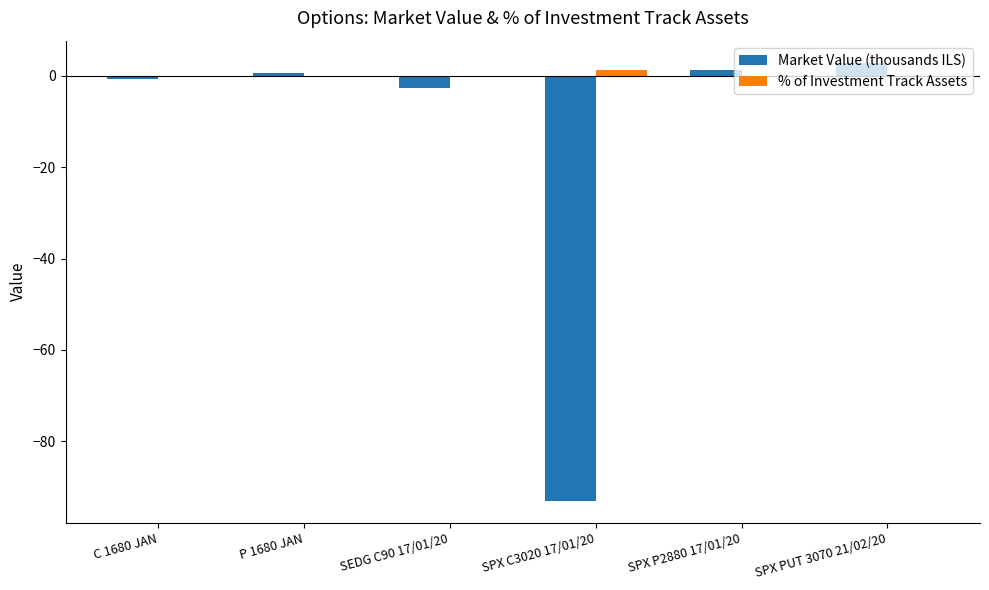

What is the maximum value shown in the chart?

2.9